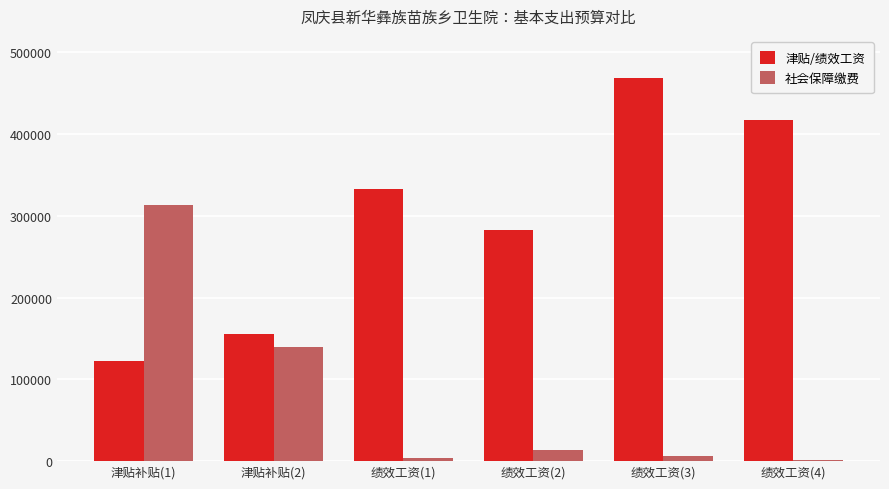

The 社会保障缴费 series shows 13717.1 at 绩效工资(2). True or false?

True